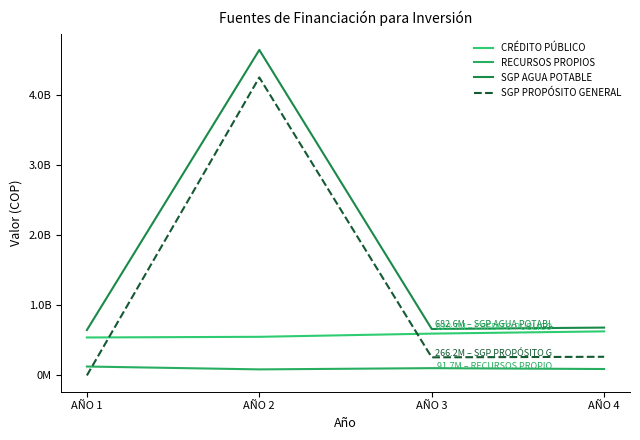

How many lines are shown in the chart?

4